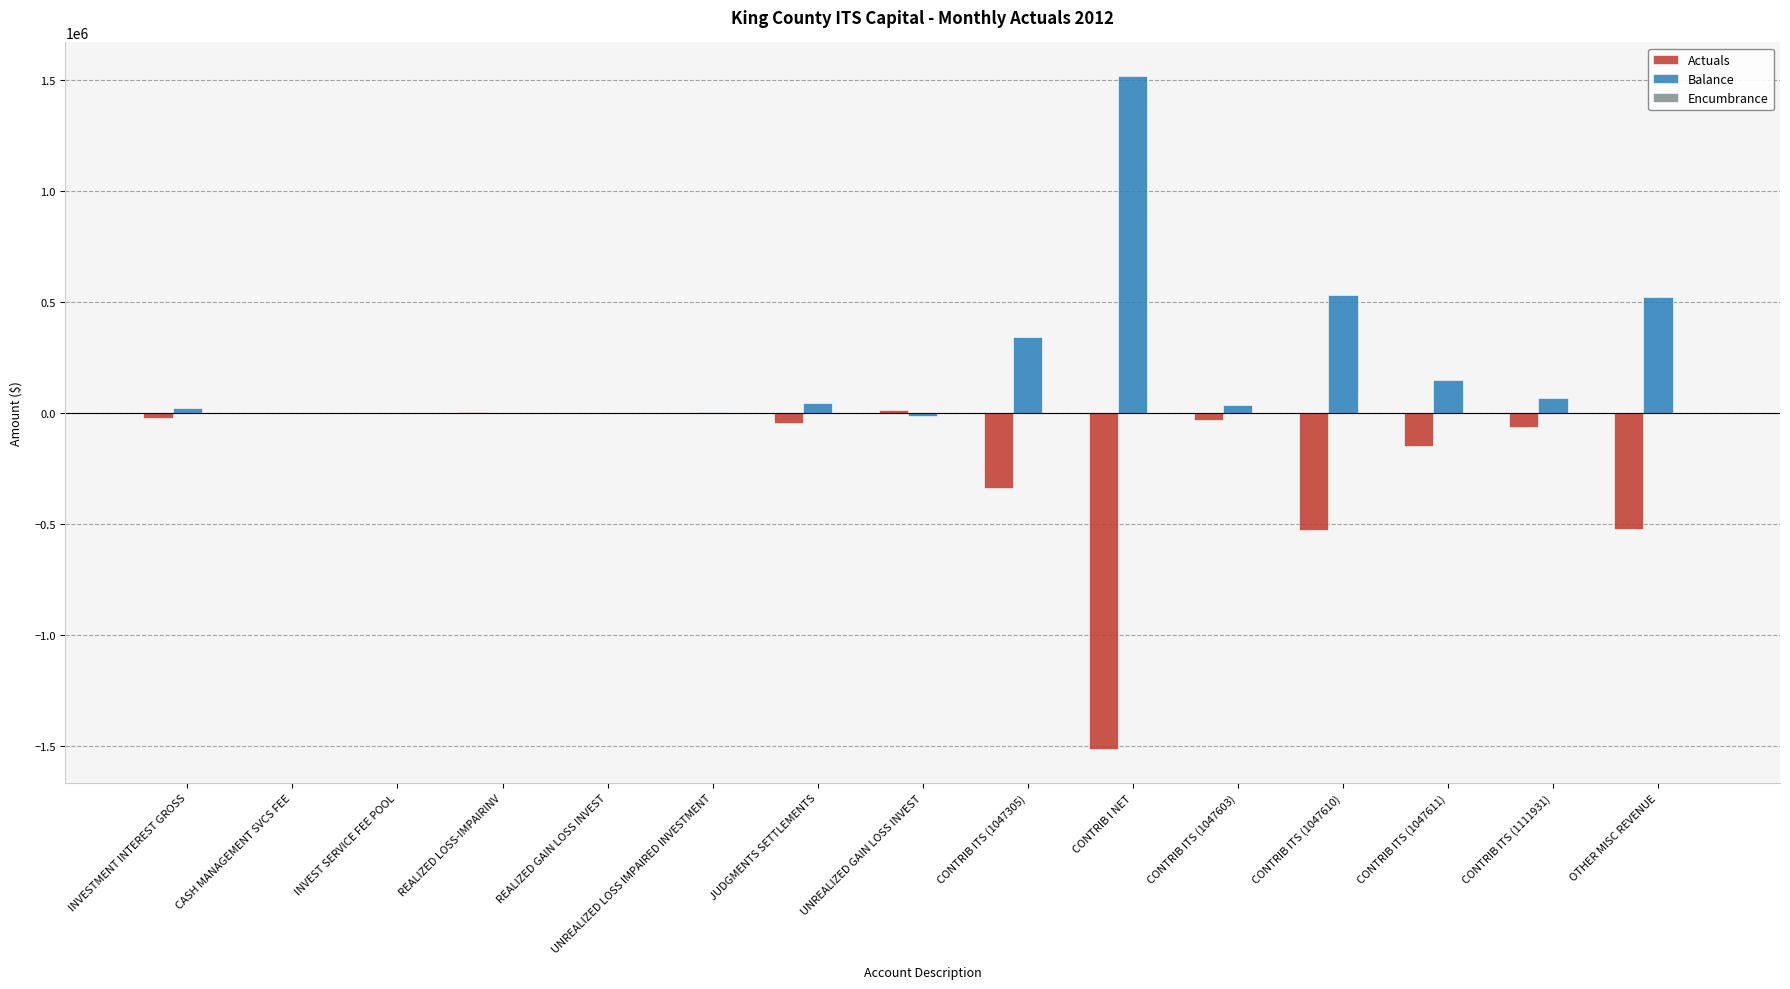

True or false: Actuals has a value of -120325.4 at CONTRIB ITS (1047305).

False